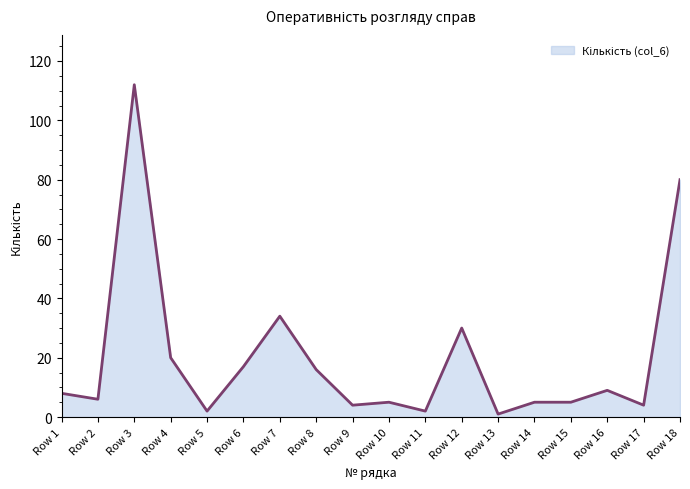

What value does the data have at Row 18?

80